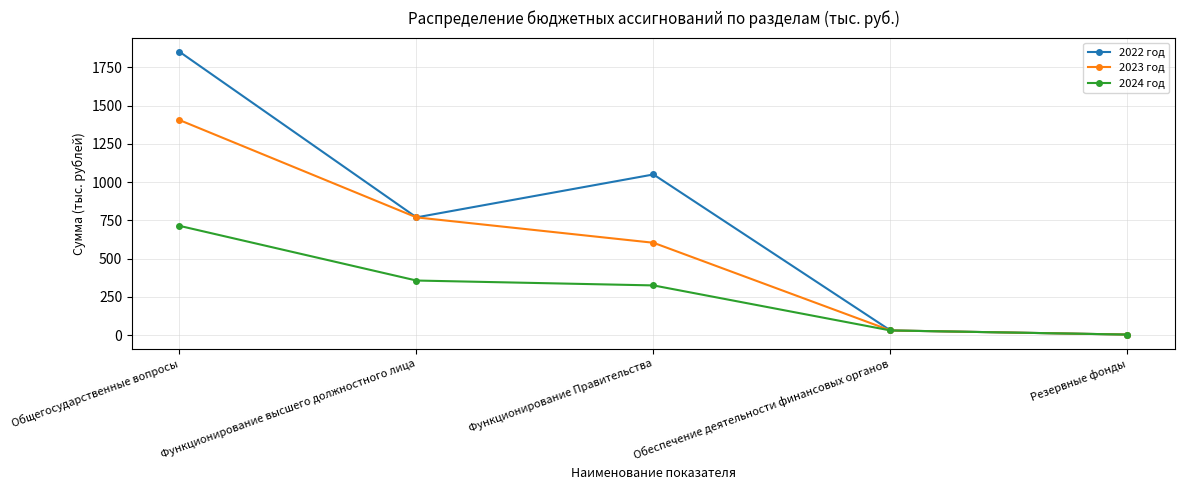

Reading left to right, list all the values displayed in this chart.

2022 год: Общегосударственные вопросы=1851.8	Функционирование высшего должностного лица=769.1	Функционирование Правительства=1049.7	Обеспечение деятельности финансовых органов=30.0	Резервные фонды=3.0
2023 год: Общегосударственные вопросы=1405.3	Функционирование высшего должностного лица=769.1	Функционирование Правительства=603.2	Обеспечение деятельности финансовых органов=30.0	Резервные фонды=3.0
2024 год: Общегосударственные вопросы=713.7	Функционирование высшего должностного лица=356.3	Функционирование Правительства=324.4	Обеспечение деятельности финансовых органов=30.0	Резервные фонды=3.0